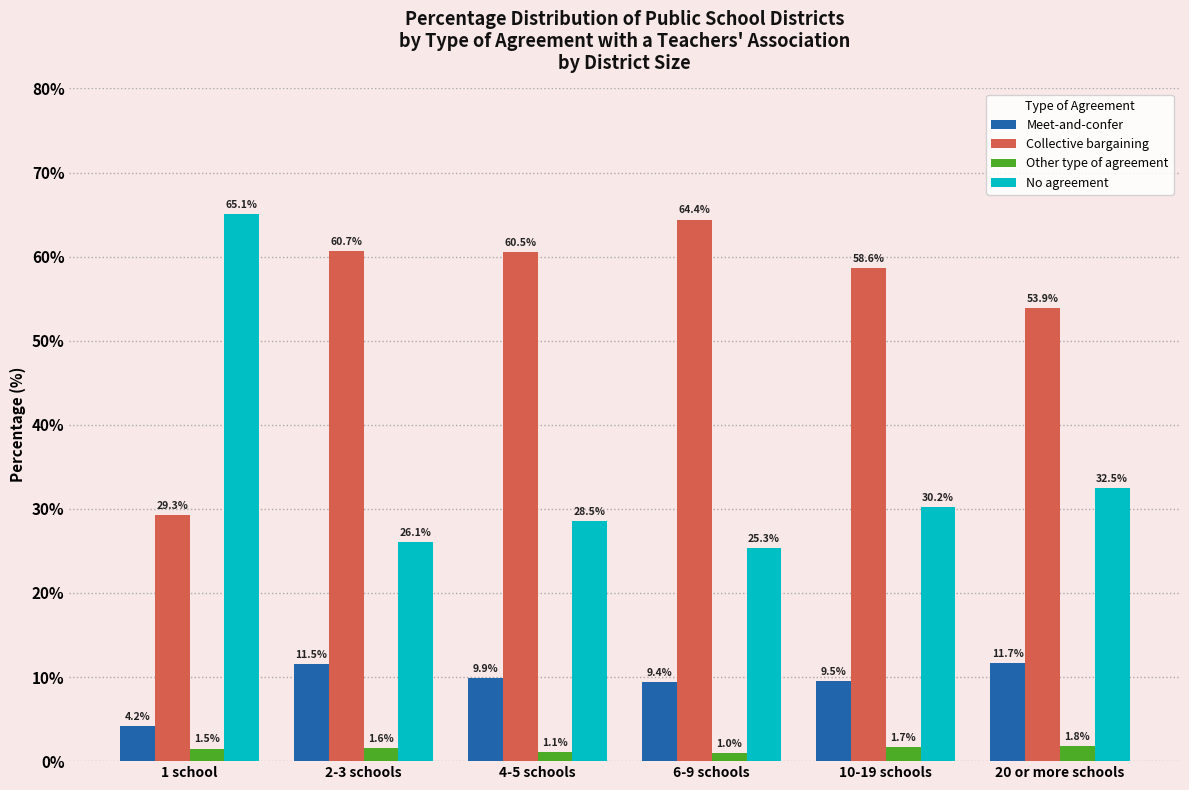

What position from the left is 20 or more schools?

6